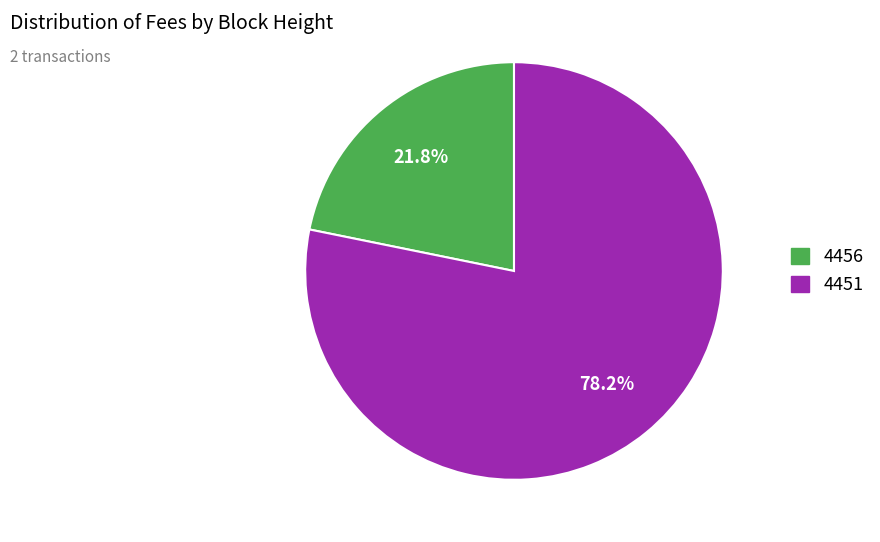

Does 4456 account for over 50% of the chart?

No